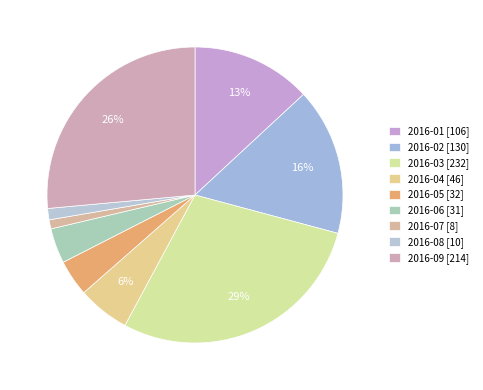

Is it true that 2016-01 is 13% of the pie?

True